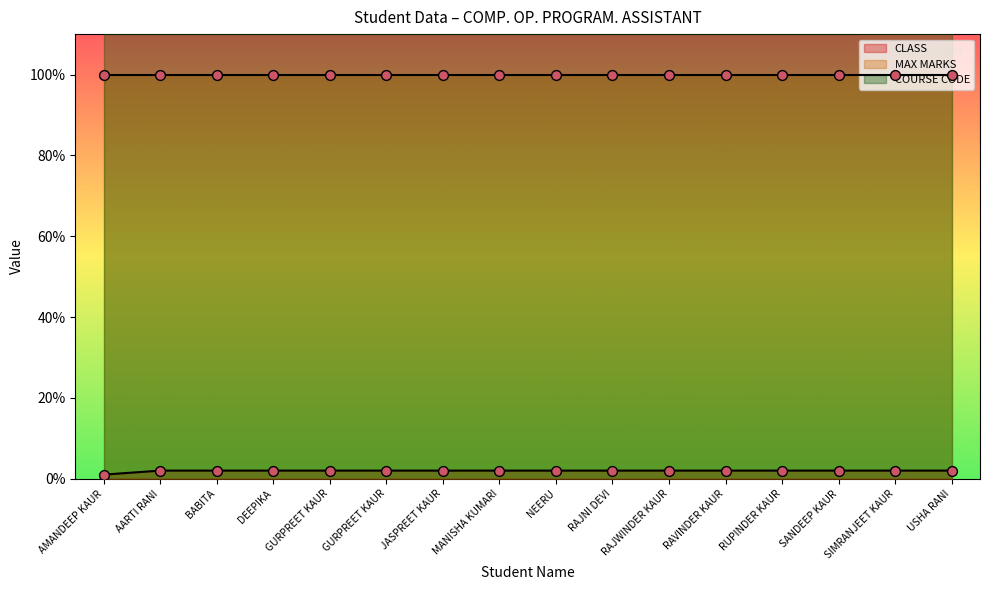

Is the value of CLASS at GURPREET KAUR greater than the value of MAX MARKS at RAJNI DEVI?

No